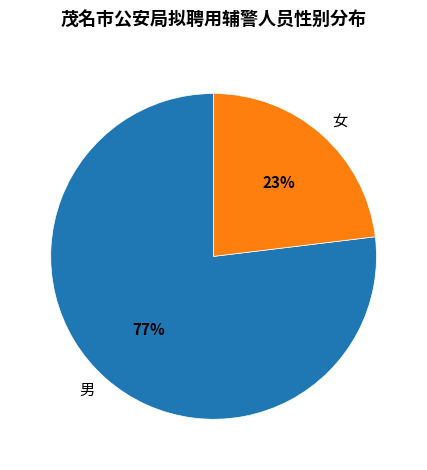

To the nearest percent, what is the average slice percentage?

50%